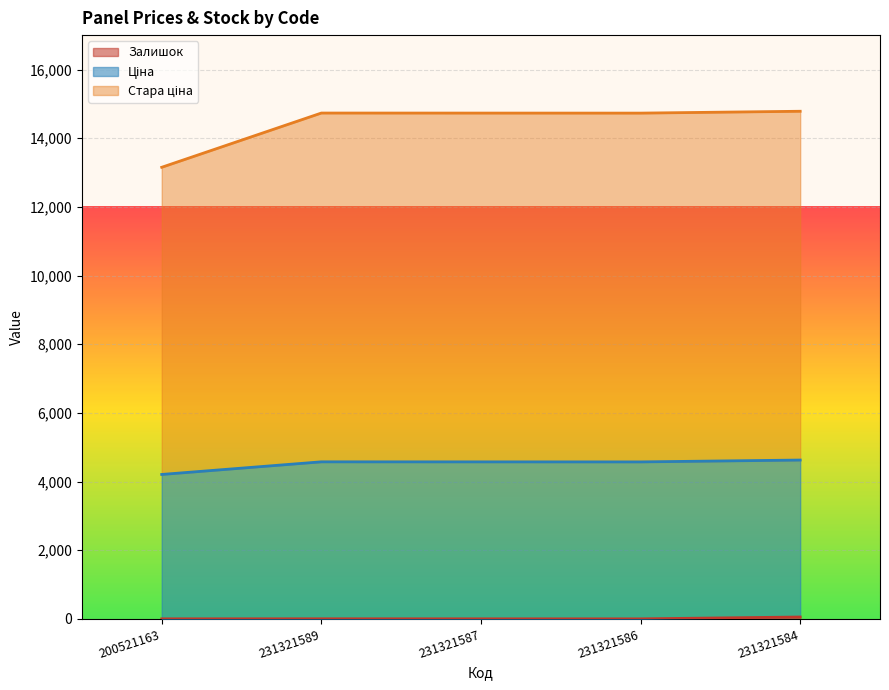

True or false: Ціна has a value of 8061.0 at 231321584.

False